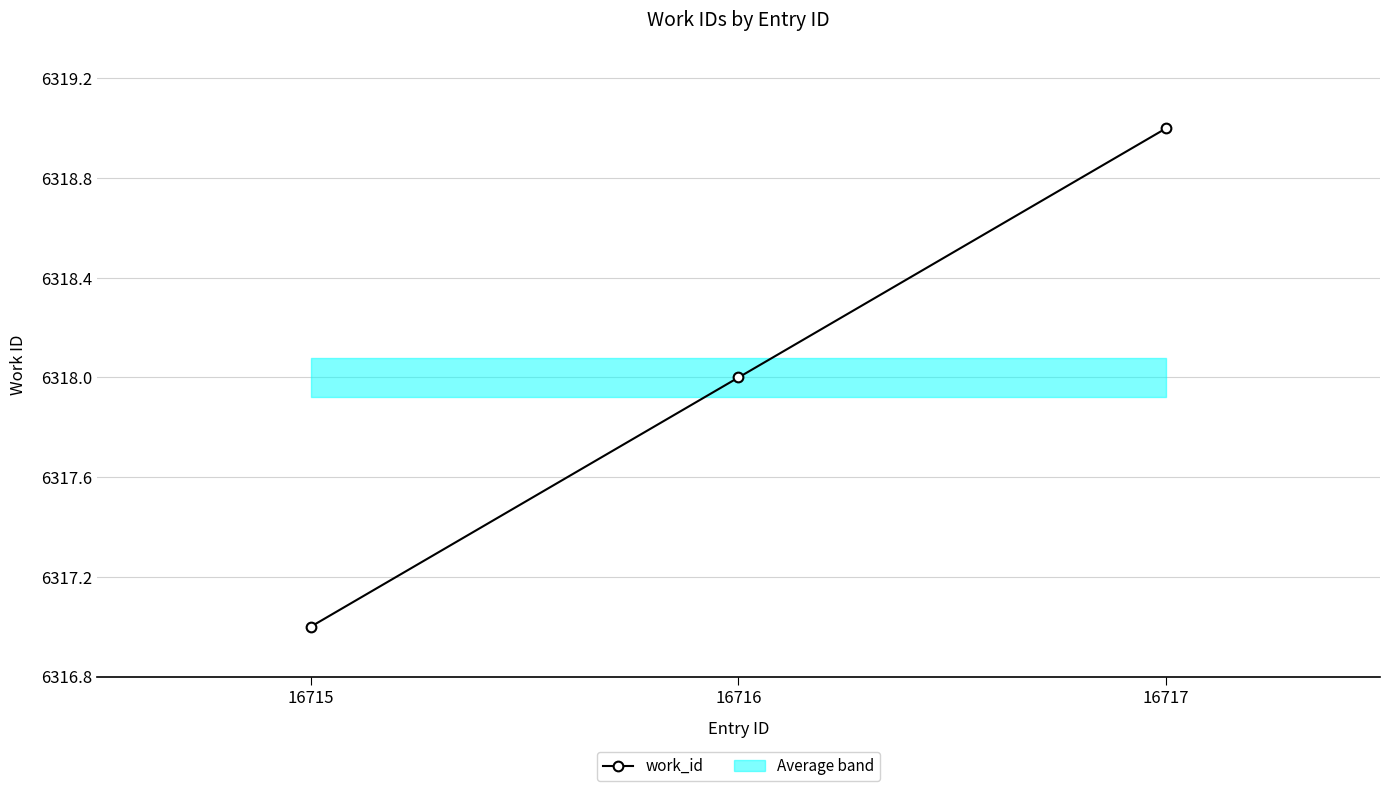

Reading left to right, what are all the values shown in this chart?

6317	6318	6319